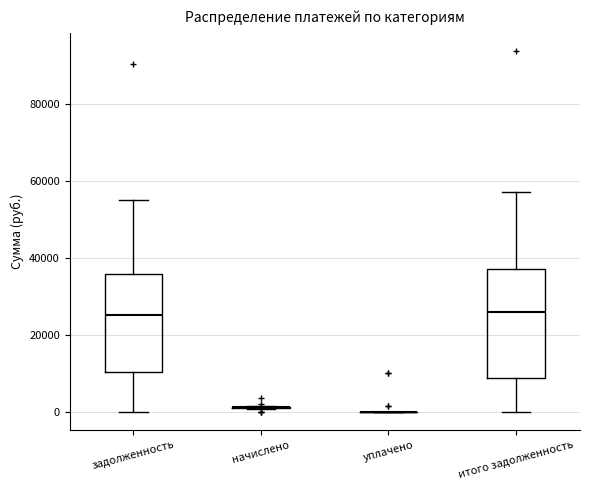

Reading left to right, read every box against the y-axis: the position of its median line, the range the box covers, and the ends of its whiskers. The values are not printed on the chart, so give them approximately, as read against the axis.

задолженность: median 26000, box 10000 to 36000, whiskers 0 to 54000
начислено: box collapsed to a line at 2000, whiskers 0 to 2000
уплачено: box collapsed to a line at 0, whiskers 0 to 0
итого задолженность: median 26000, box 8000 to 38000, whiskers 0 to 58000